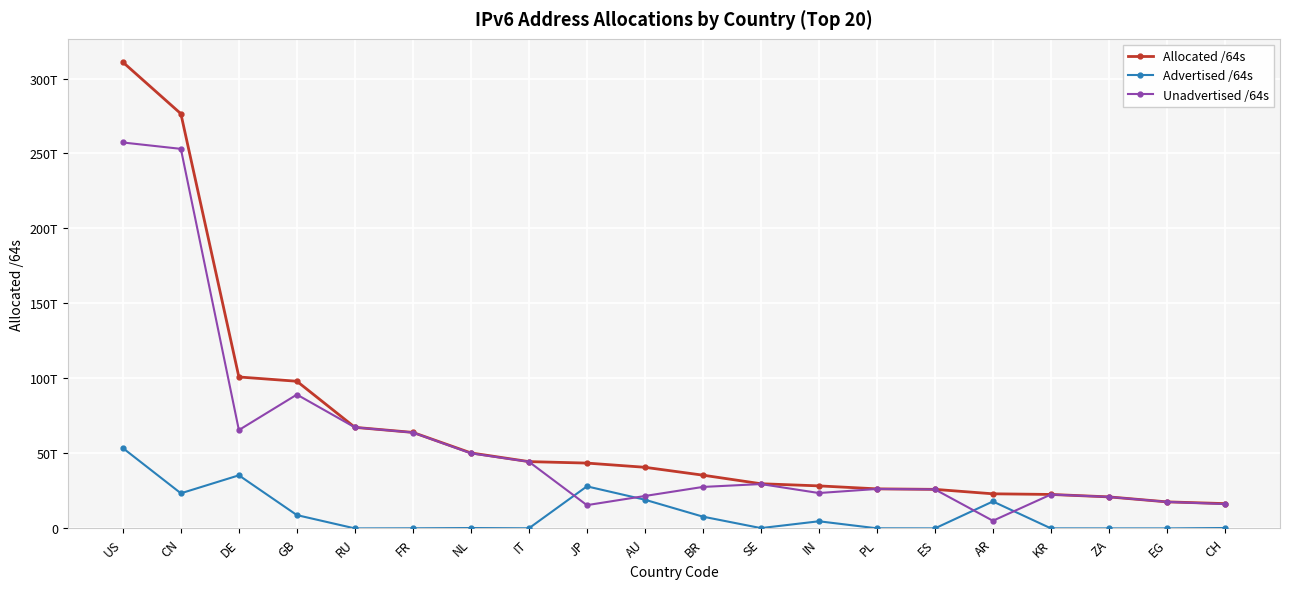

Reading left to right, extract all data points from this chart.

Allocated /64s: 310909382819840	276514295840768	100991910084608	98131445284864	67396646993920	64025909723136	50349921468416	44547671916544	43568698687489	40763617378304	35512478072832	29798505971712	28364040175616	26384000286720	26044684369920	23081295151104	22651658174465	21028506632192	17708150423552	16548538155008
Advertised /64s: 53569951629312	23421529948160	35407763734528	8881993351168	4295753728	77595017216	253405954048	77326450688	28049628266496	19138477031424	7850865459200	215118512128	4763564965888	73551839232	12885229568	17985448837120	34939404288	12952010752	12884901888	274878562304
Unadvertised /64s: 257339431190528	253092765892608	65584146350080	89249451933696	67392351240192	63948314705920	50096515514368	44470345465856	15519070420993	21625140346880	27661612613632	29583387459584	23600475209728	26310448447488	26031799140352	5095846313984	22616718770177	21015554621440	17695265521664	16273659592704